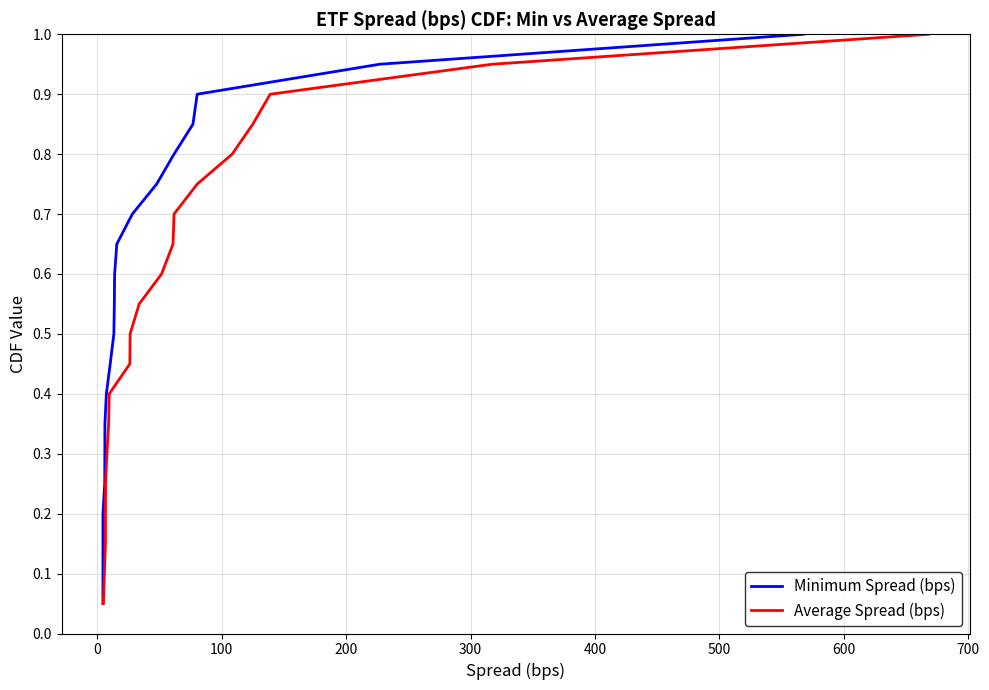

What is the value of the Average Spread (bps) point at the 5th from the left?

0.2